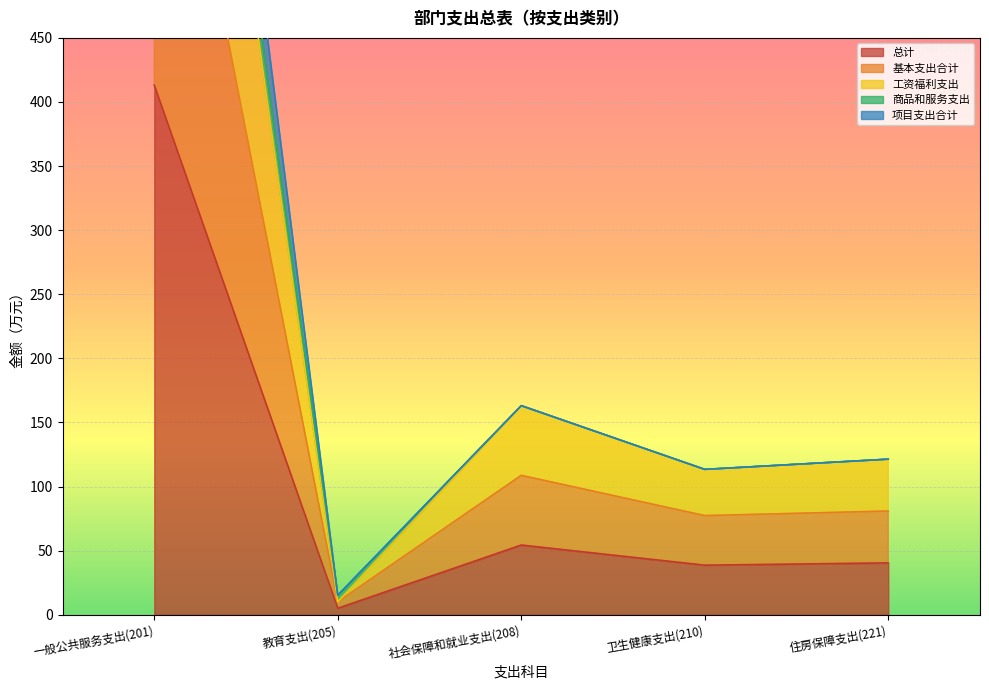

The 总计 series shows 40.5 at 住房保障支出(221). True or false?

True